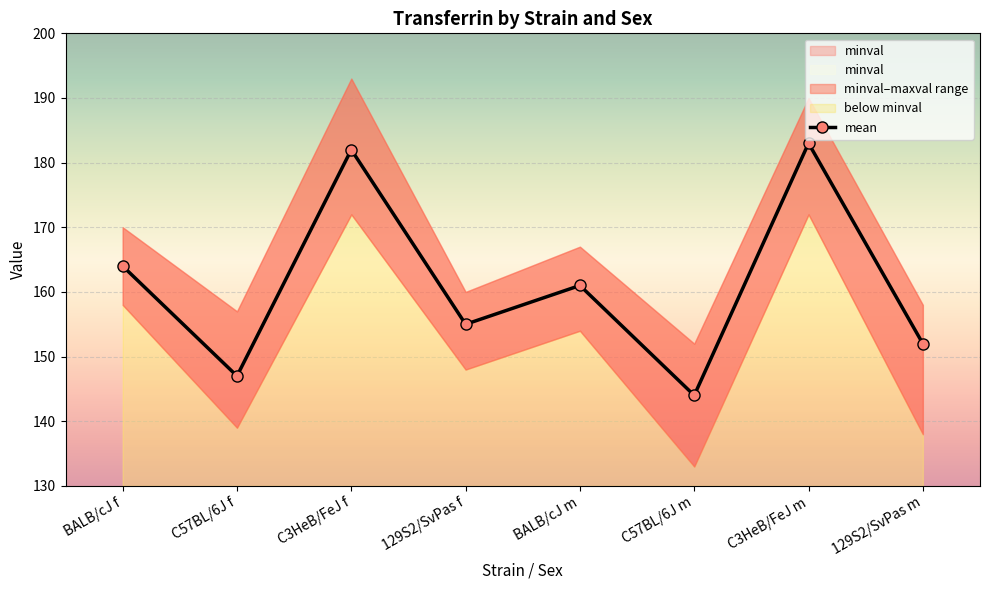

What is the smallest value displayed?

144